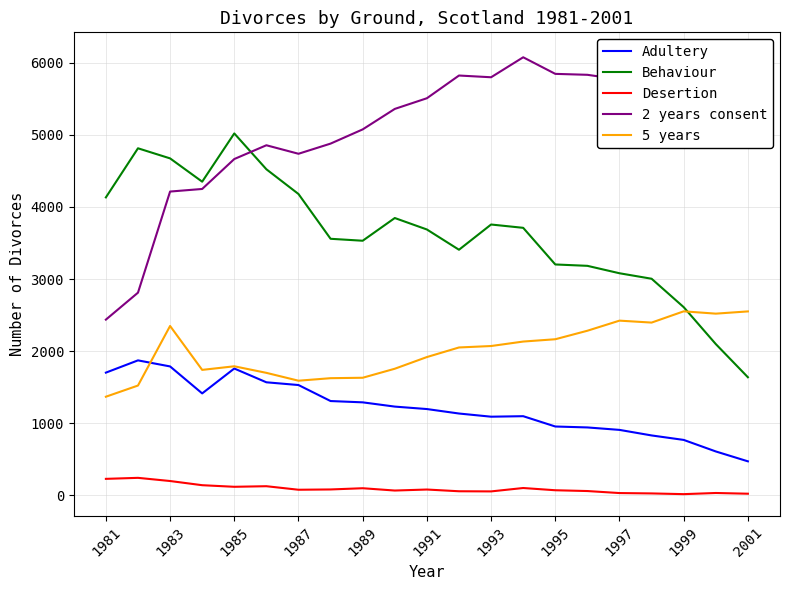

What is the difference between the second highest and minimum values in the Desertion series?

212